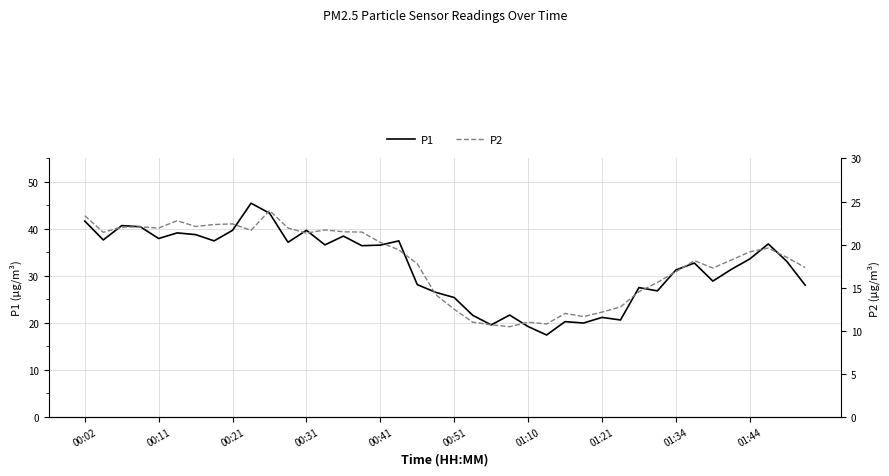

What is the lowest value of the P2 series?

10.4